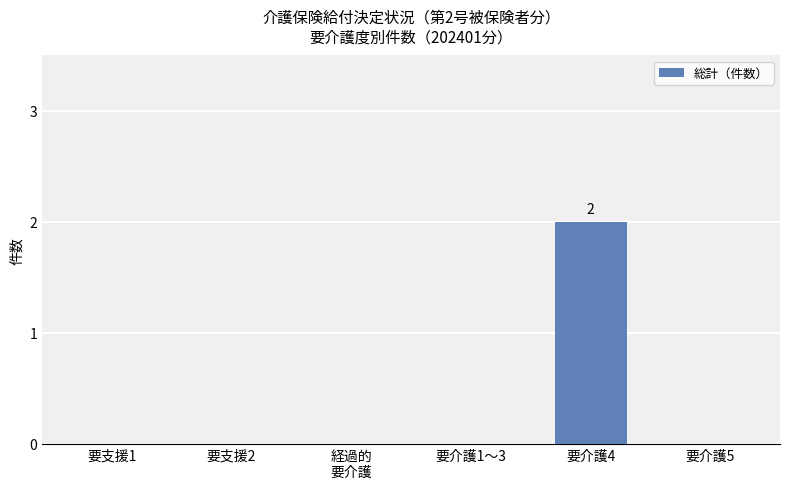

The chart shows a value of 2 at 要介護4. True or false?

True